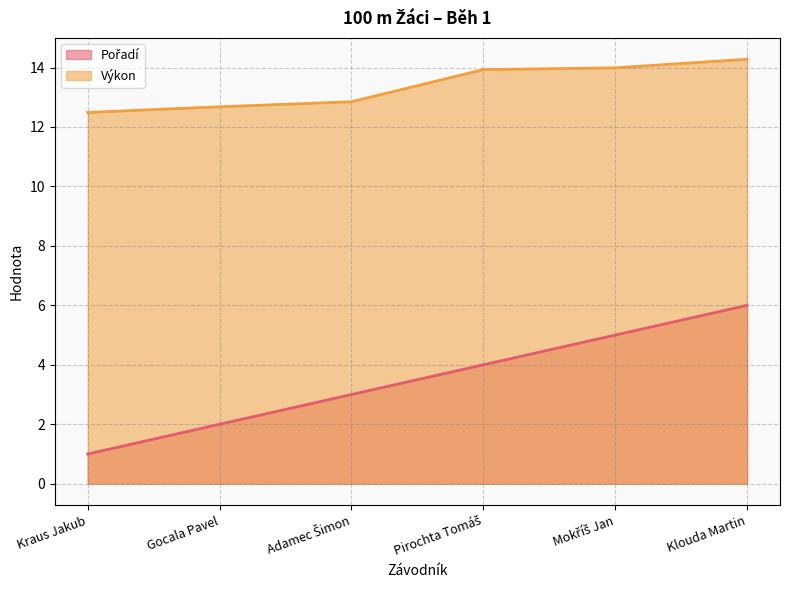

What is the sum of all Pořadí values?

21.0